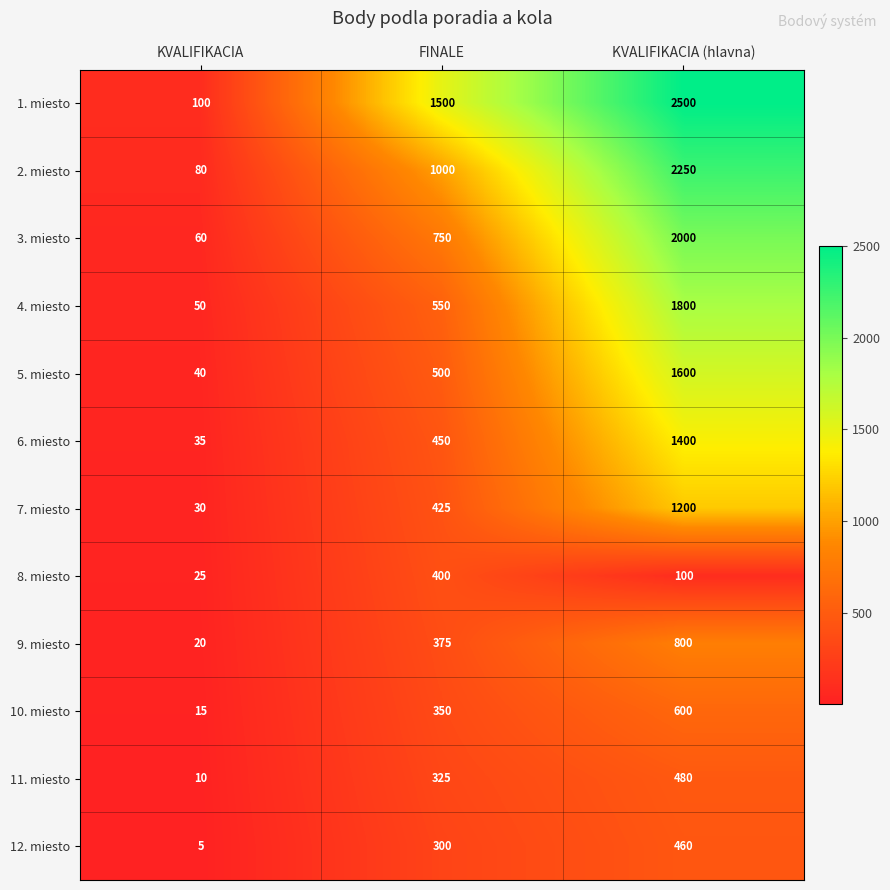

How many 11. miesto values are between 10 and 480?

3